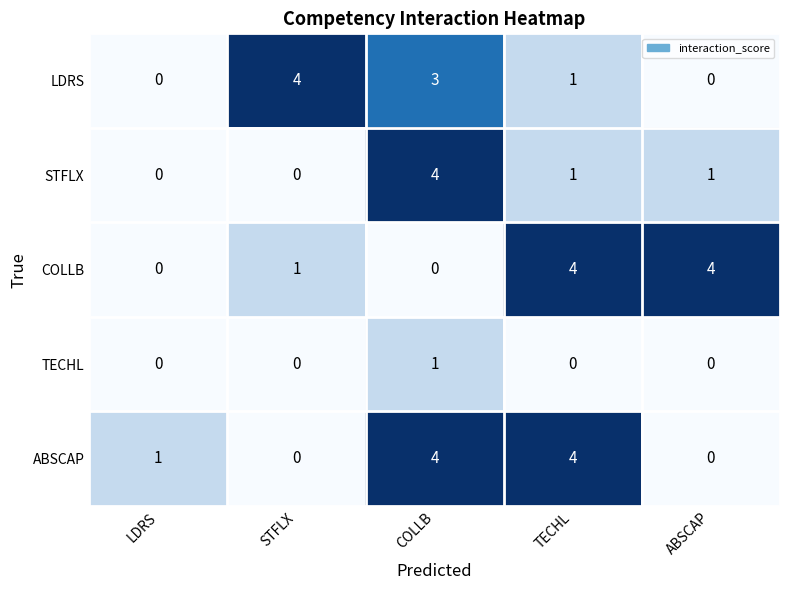

How many values in the LDRS series are below 1?

2